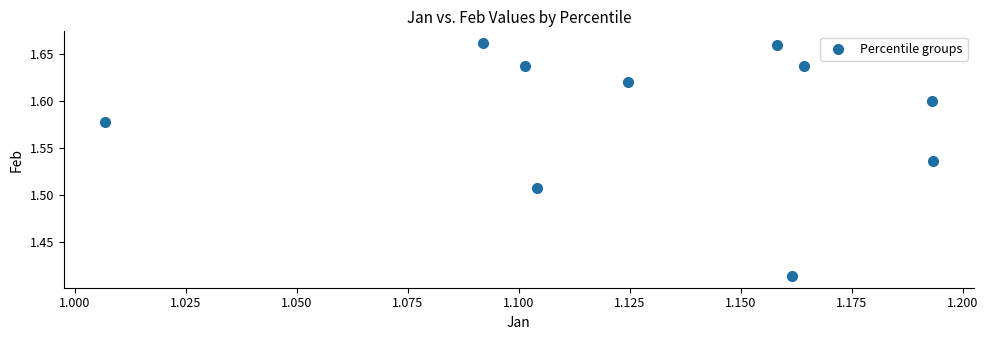

What is the average X value?

1.1